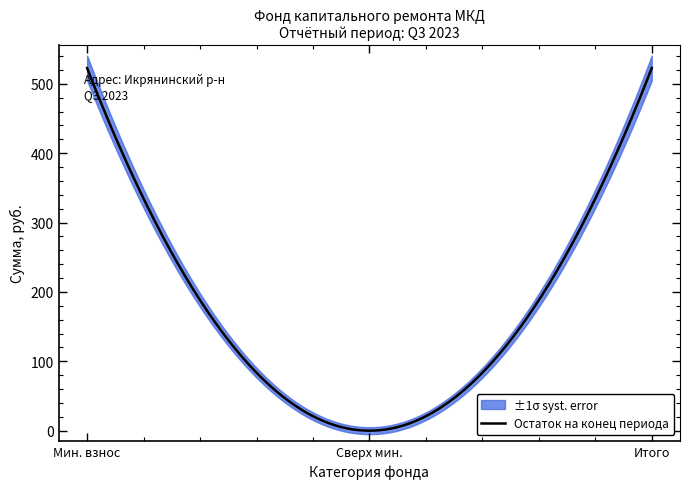

What is the label of the 3rd point from the left?

Итого